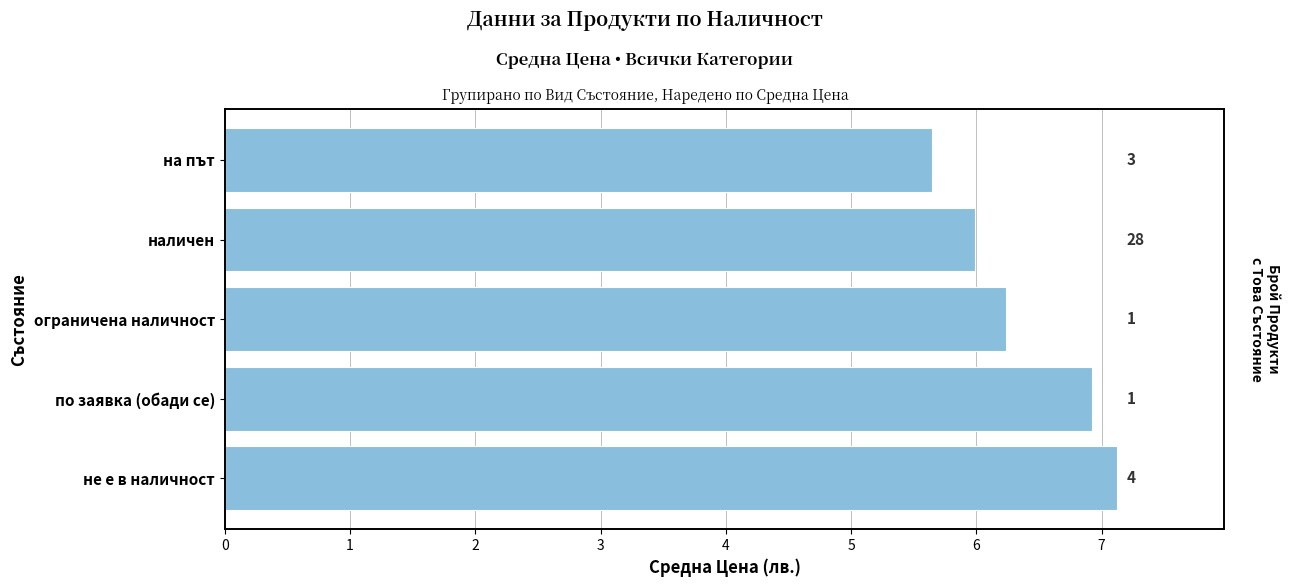

What value does the data have at на път?

5.6